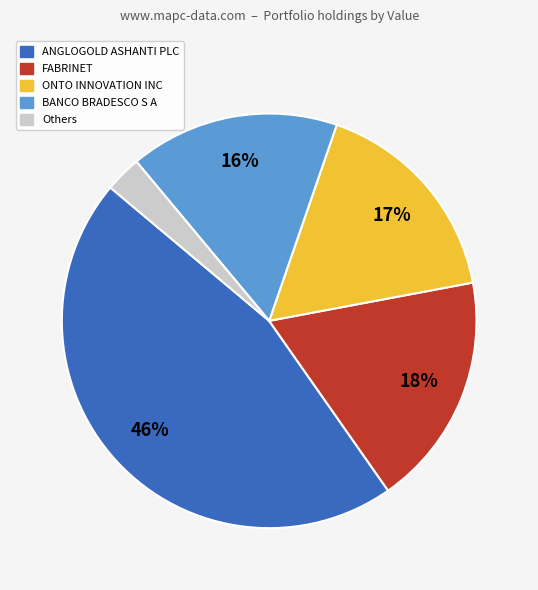

To the nearest percent, what is the difference between the largest and smallest slice percentages?

43%